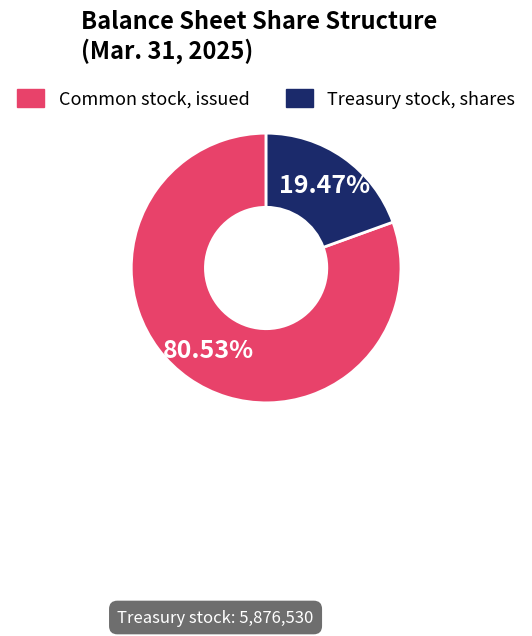

Is there any slice that represents more than half of the pie?

Yes